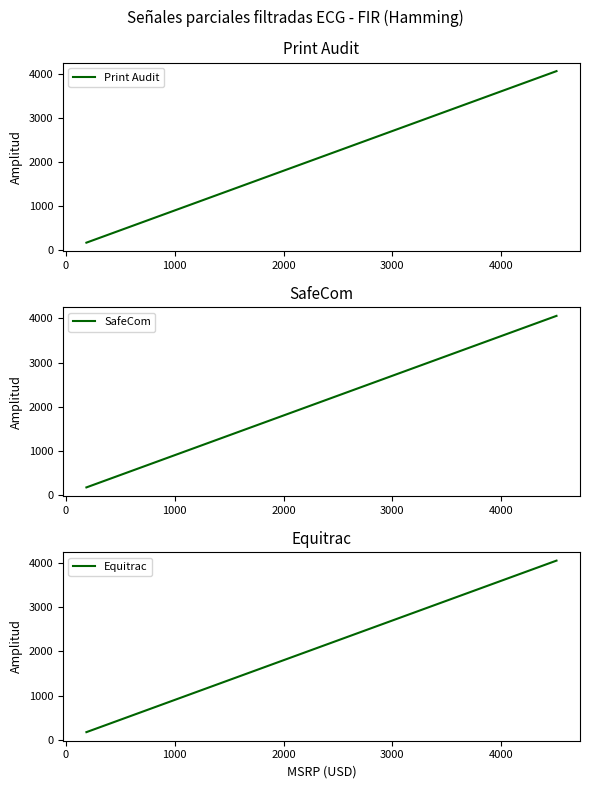

What is the highest value of the Print Audit series?

4058.1